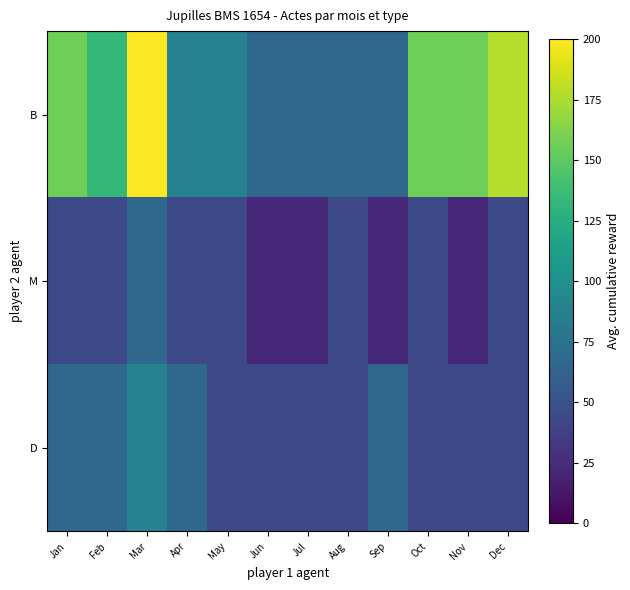

What is the smallest value displayed?

22.2